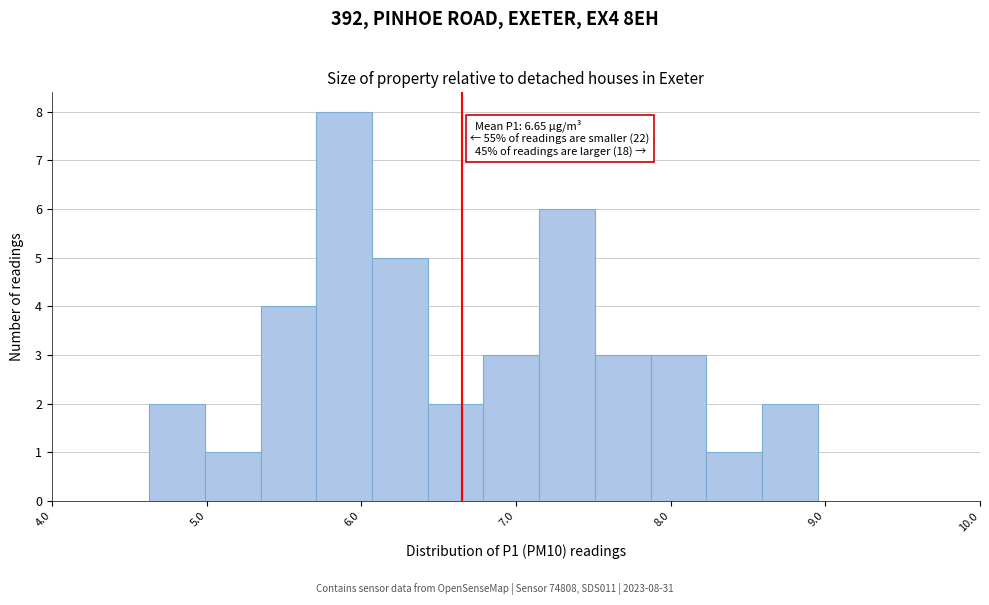

Read against the x-axis, roughly where is the centre of the tallest bar?

5.9